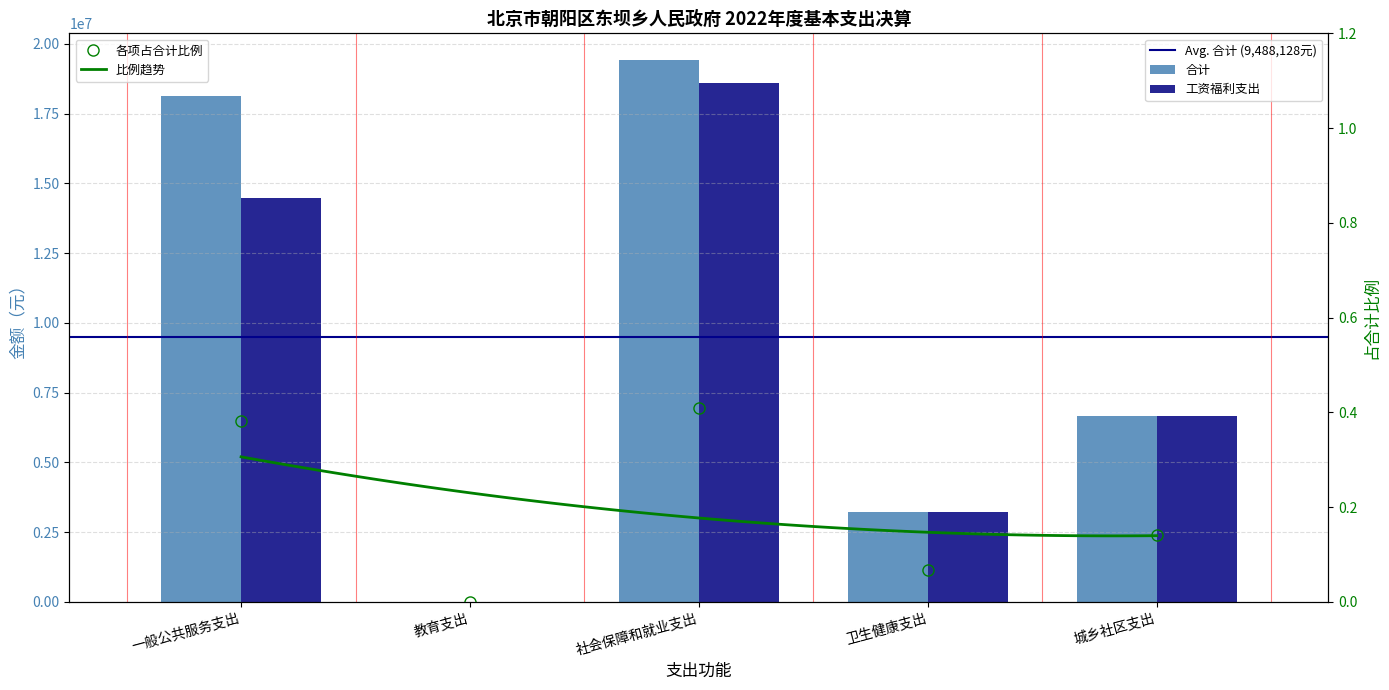

What is the label of the 1st bar from the right?

城乡社区支出